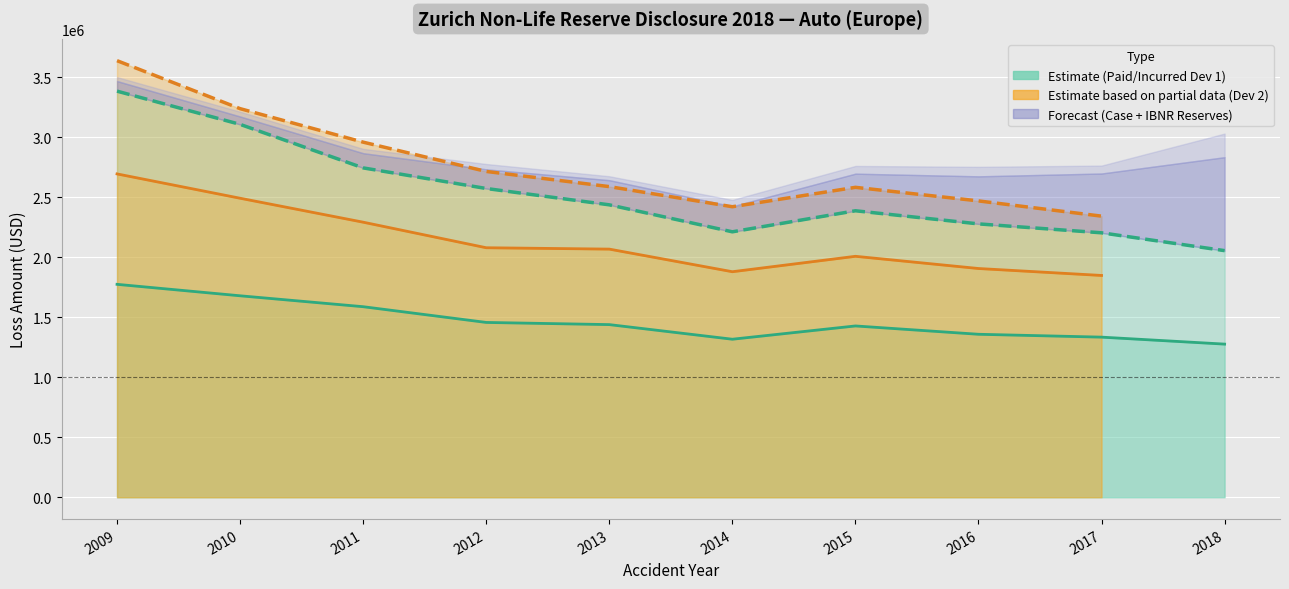

Where does the Auto IBNR Reserves series first go above 53124?

2014